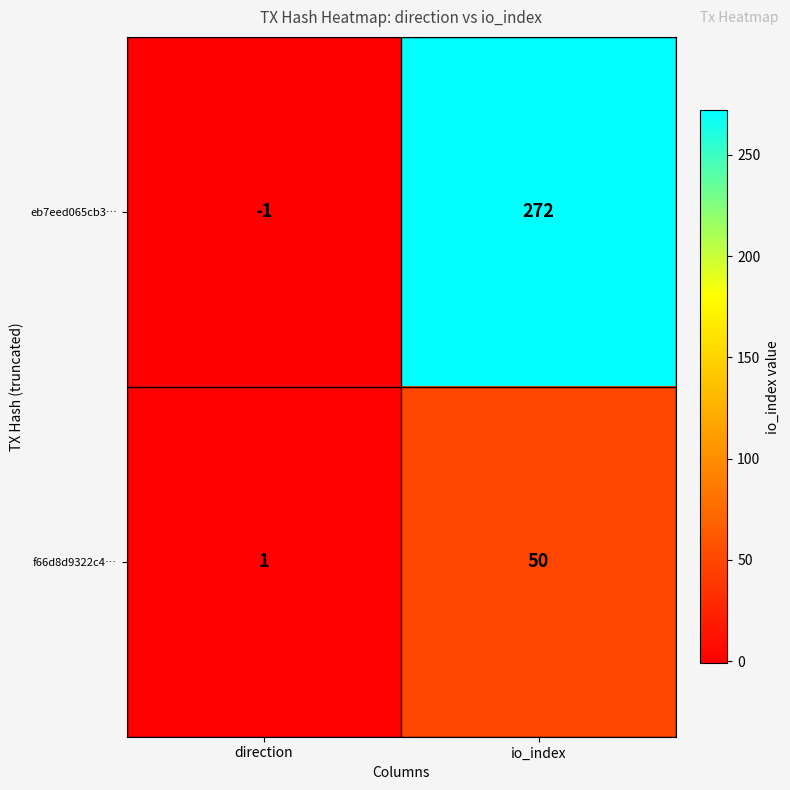

Which category has the lowest value in the f66d8d9322c4… series?

direction